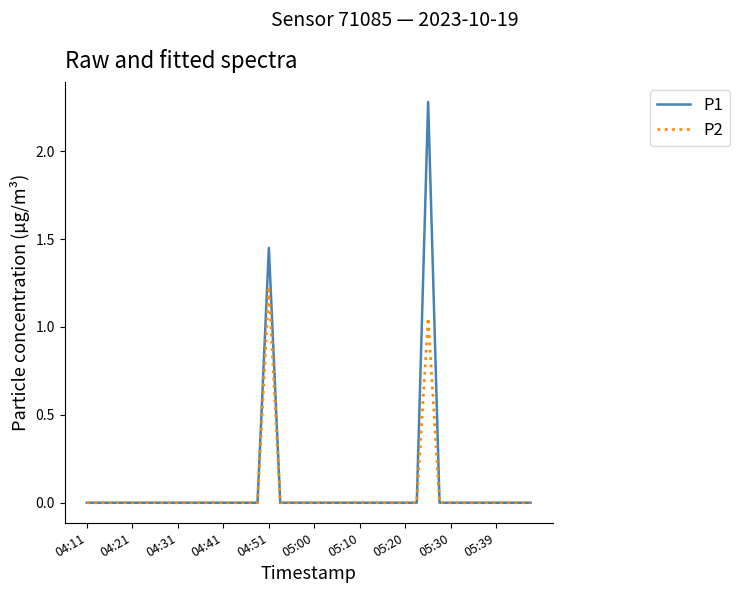

What is the greatest value displayed?

2.3